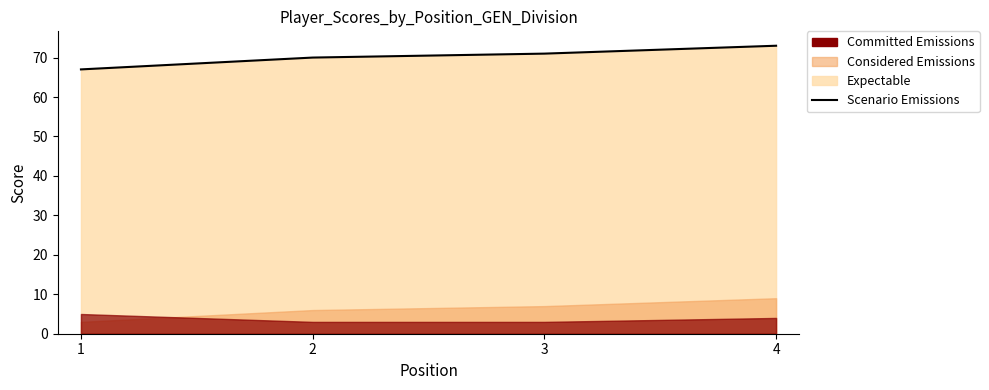

Count the values in the range 70 to 73.

3